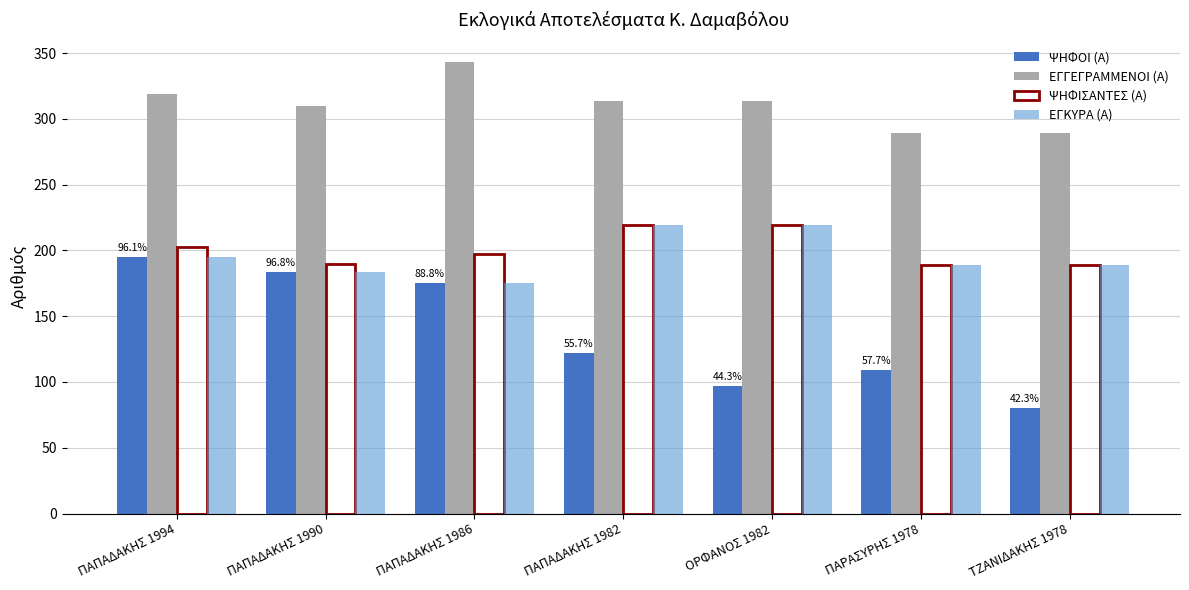

Which label corresponds to the smallest value in the chart?

ΤΖΑΝΙΔΑΚΗΣ 1978